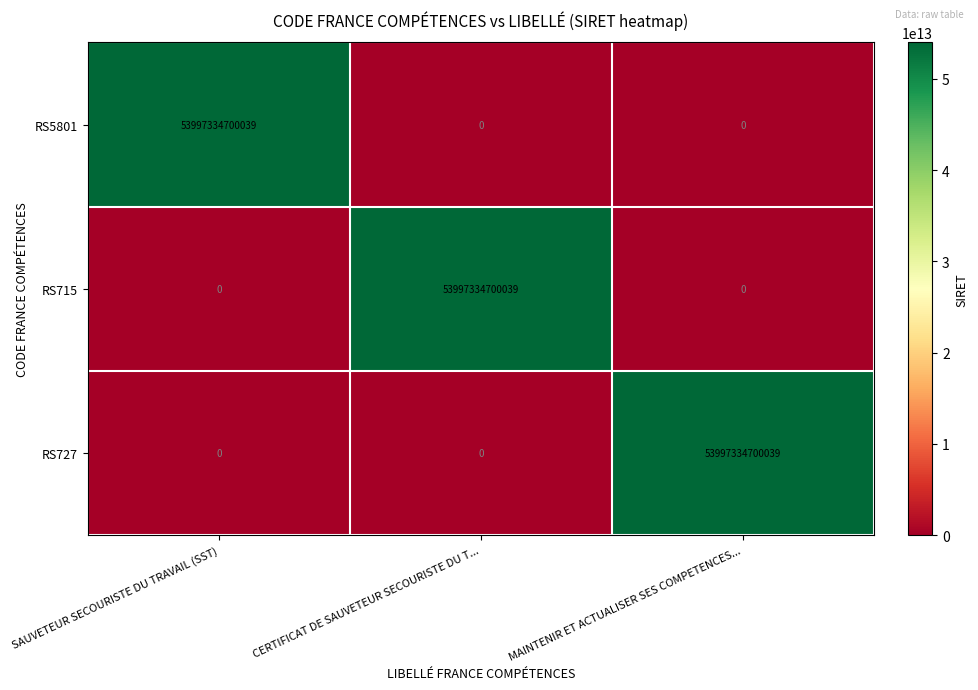

At how many categories does at least one series exceed 42882477477288?

3